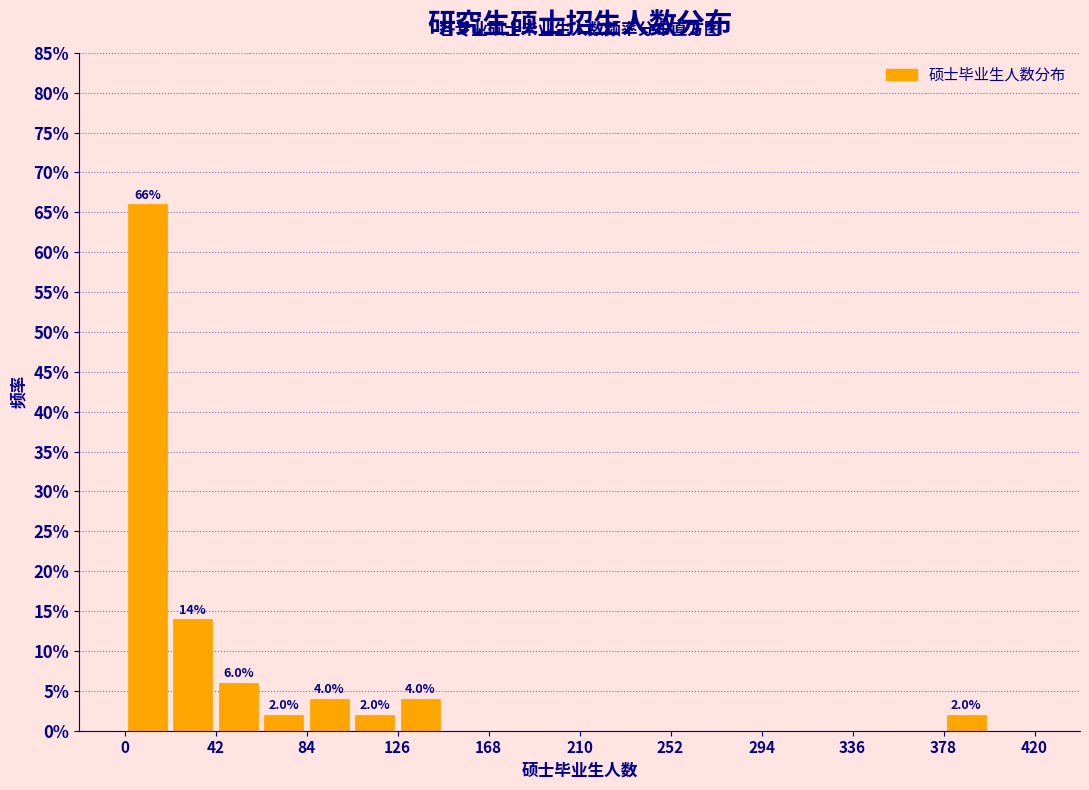

Which range on the x-axis has the tallest bar?

0 to 21